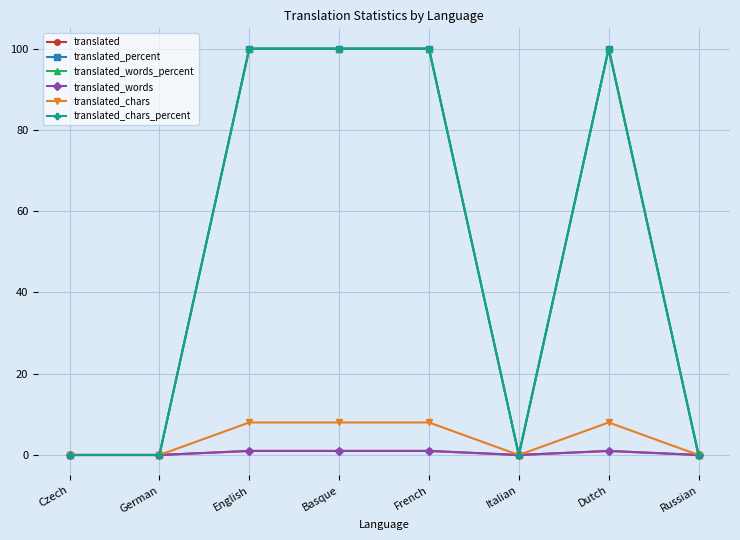

In translated_chars_percent, how many points are lower than both neighbors (excluding endpoints)?

1